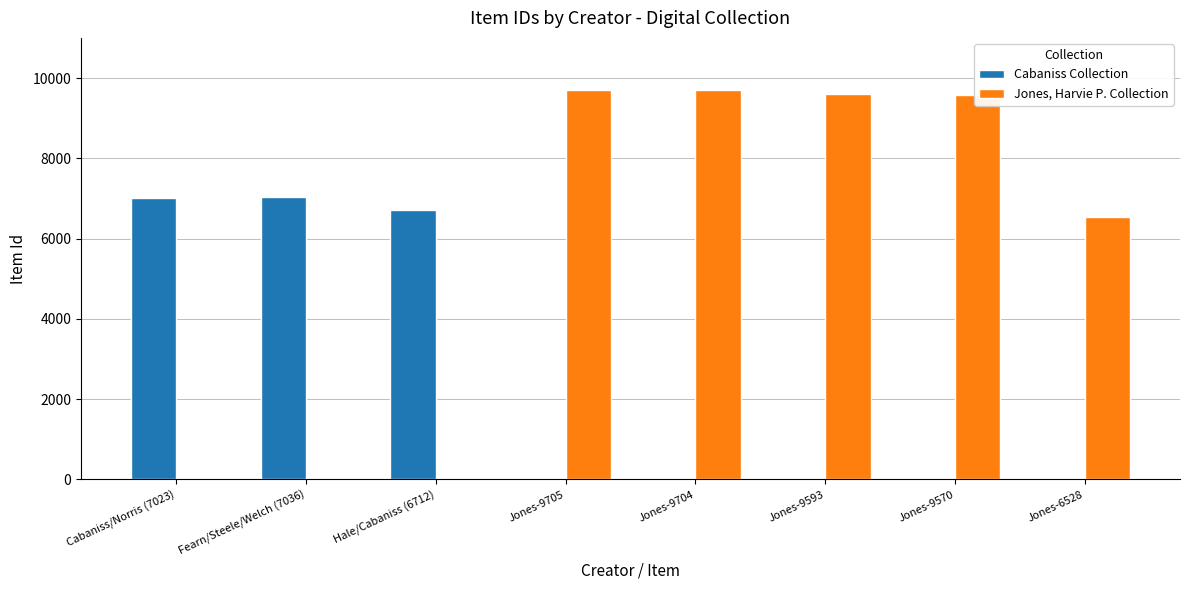

The value of Jones, Harvie P. Collection at Jones-6528 is 6528. True or false?

True